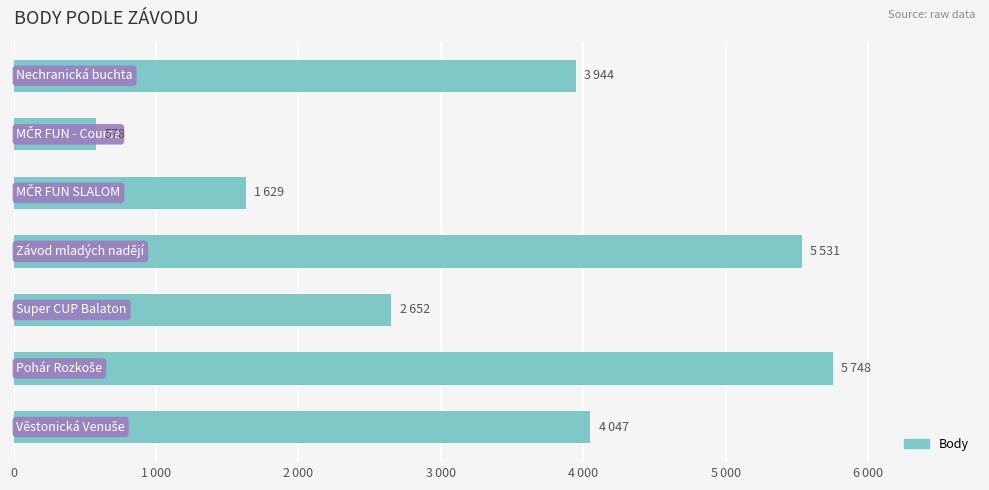

What is the sum of all values?

24129